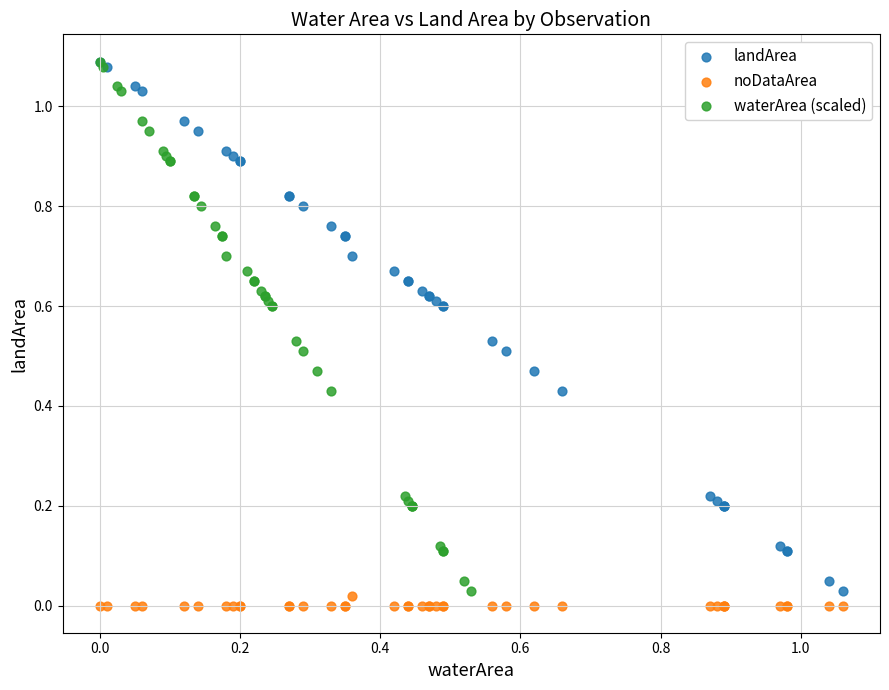

Which series reaches the minimum Y coordinate?

noDataArea